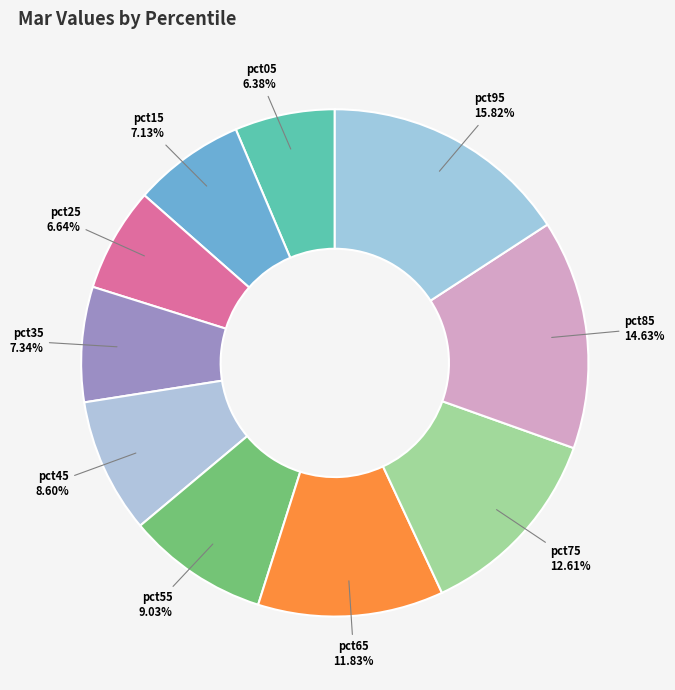

Is there any slice that represents more than half of the pie?

No